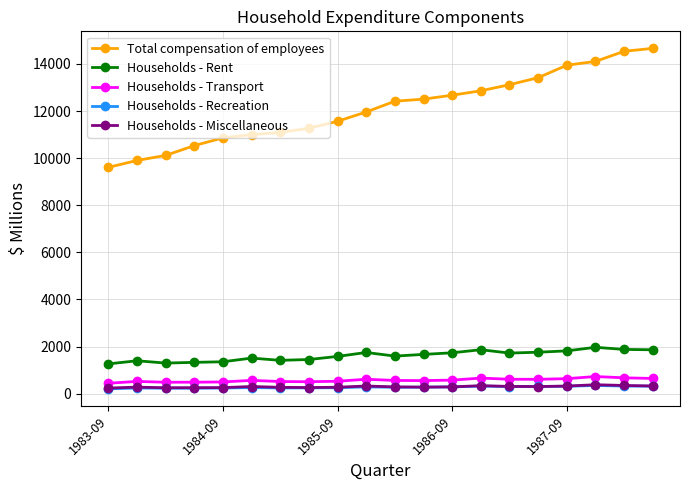

Which series has the largest total across all categories?

Total compensation of employees